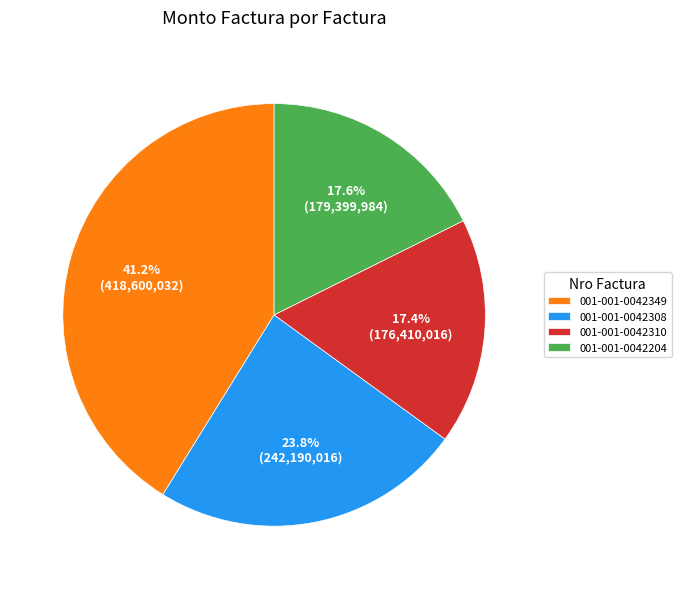

To the nearest percent, what percentage of the pie is 001-001-0042308?

24%